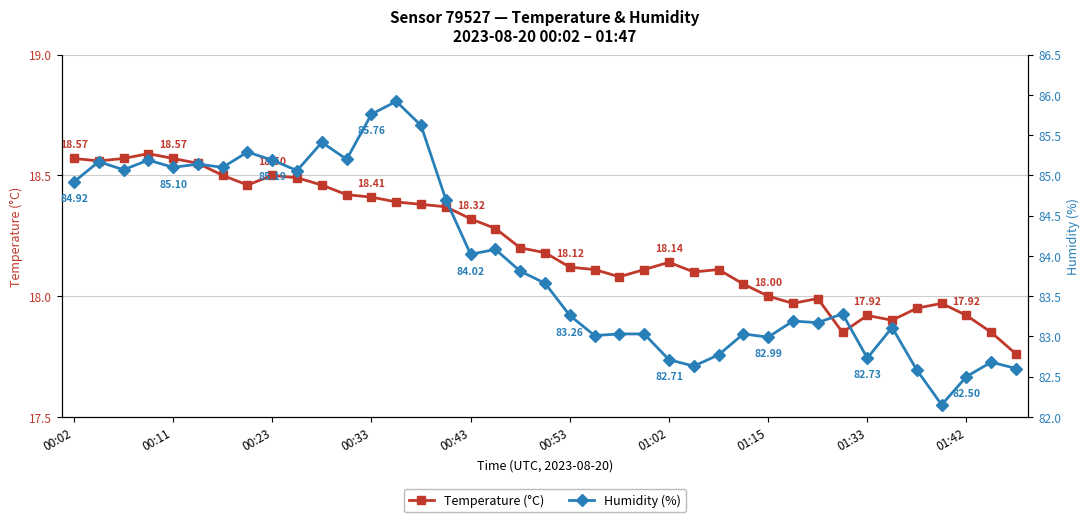

Count the number of data series in this chart.

2